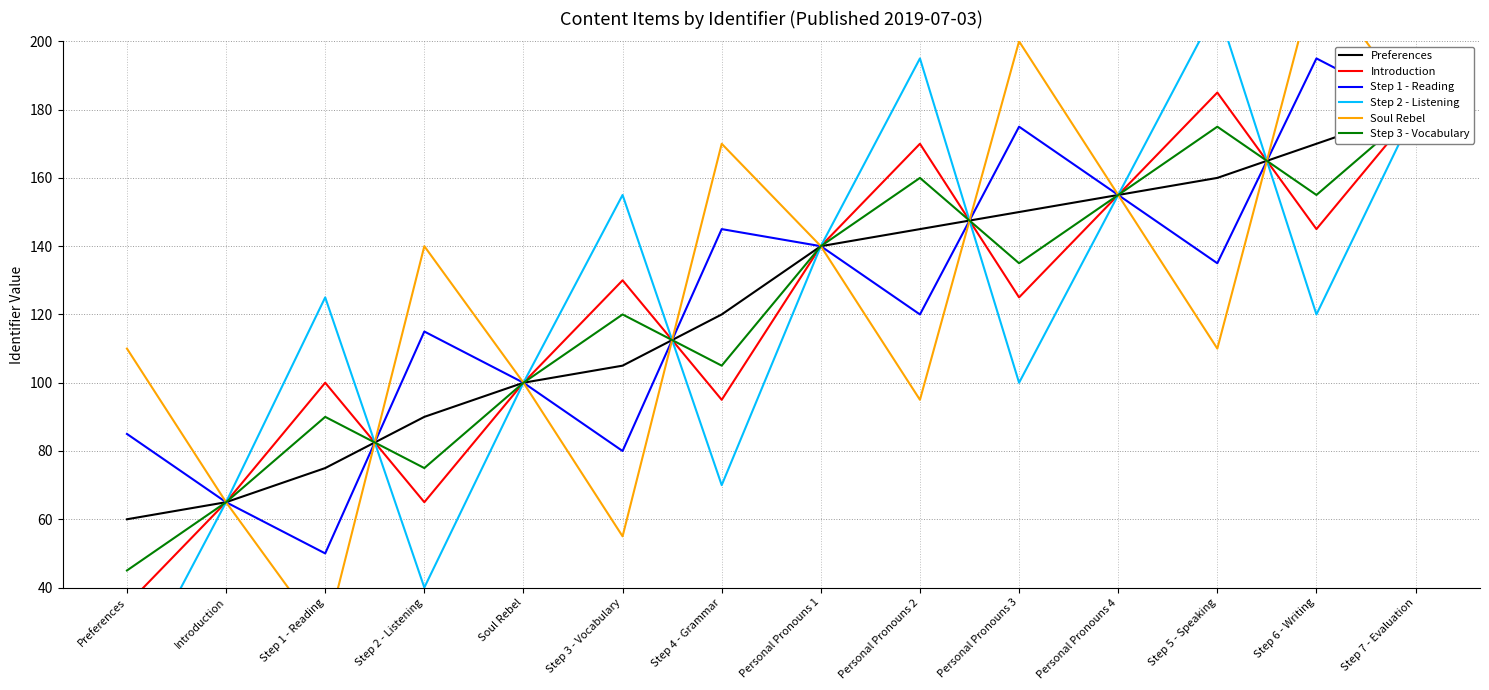

Which has a higher value, Step 6 - Writing or Step 3 - Vocabulary?

Step 6 - Writing